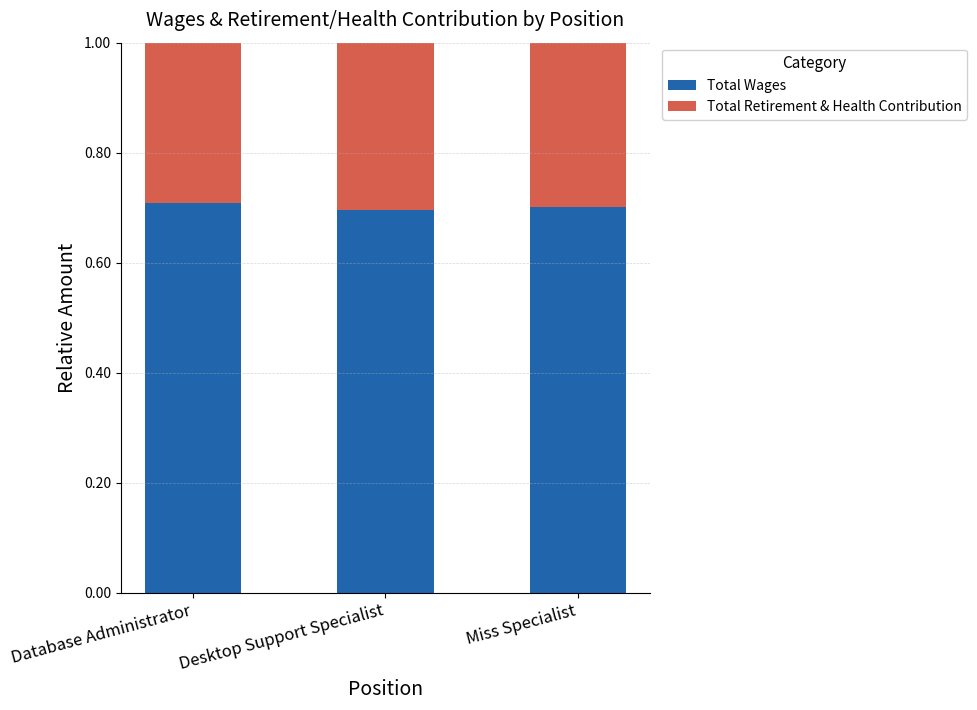

True or false: Total Wages has a value of 0.7 at Desktop Support Specialist.

True